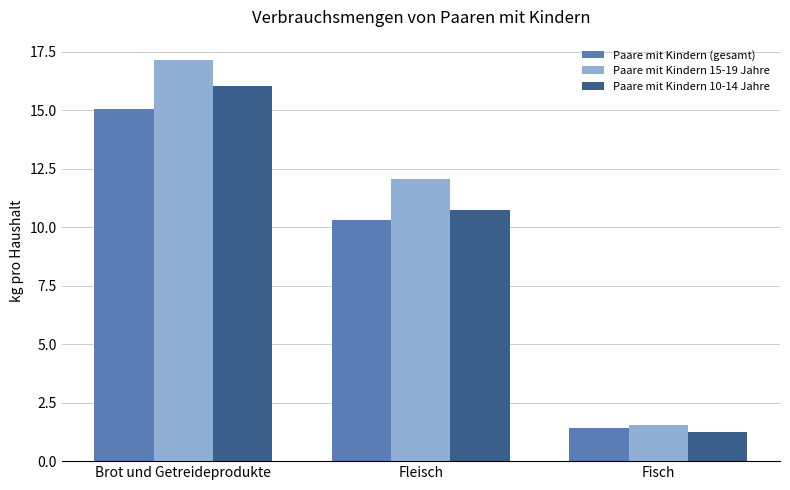

Reading right to left, extract all data points from this chart.

Paare mit Kindern (gesamt): 1.4	10.3	15.0
Paare mit Kindern 15-19 Jahre: 1.5	12.1	17.2
Paare mit Kindern 10-14 Jahre: 1.2	10.8	16.1